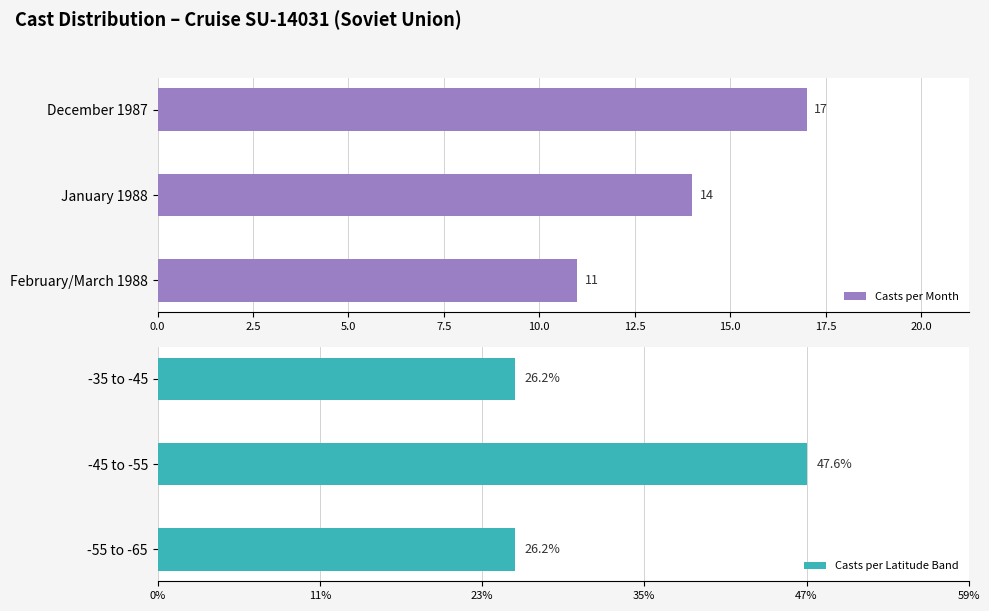

Which category has the highest value in the Casts per Month series?

December 1987